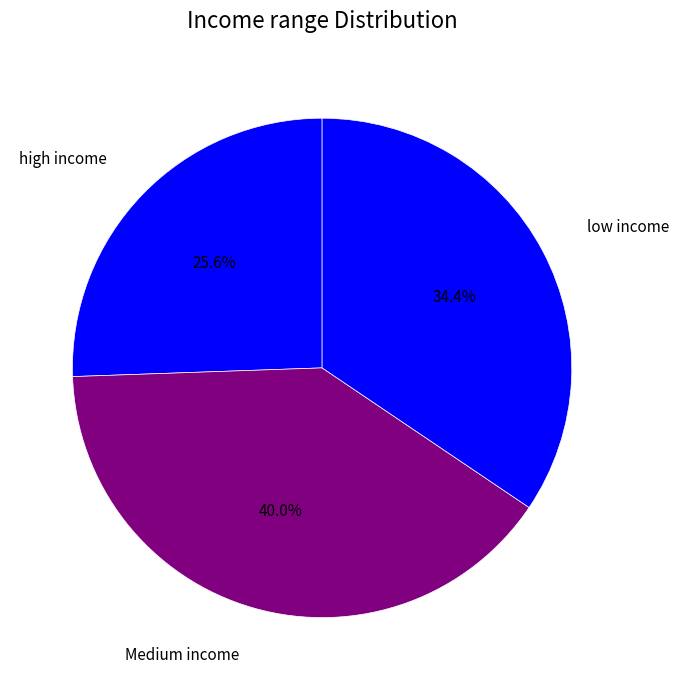

Which category has the biggest portion of the pie?

Medium income